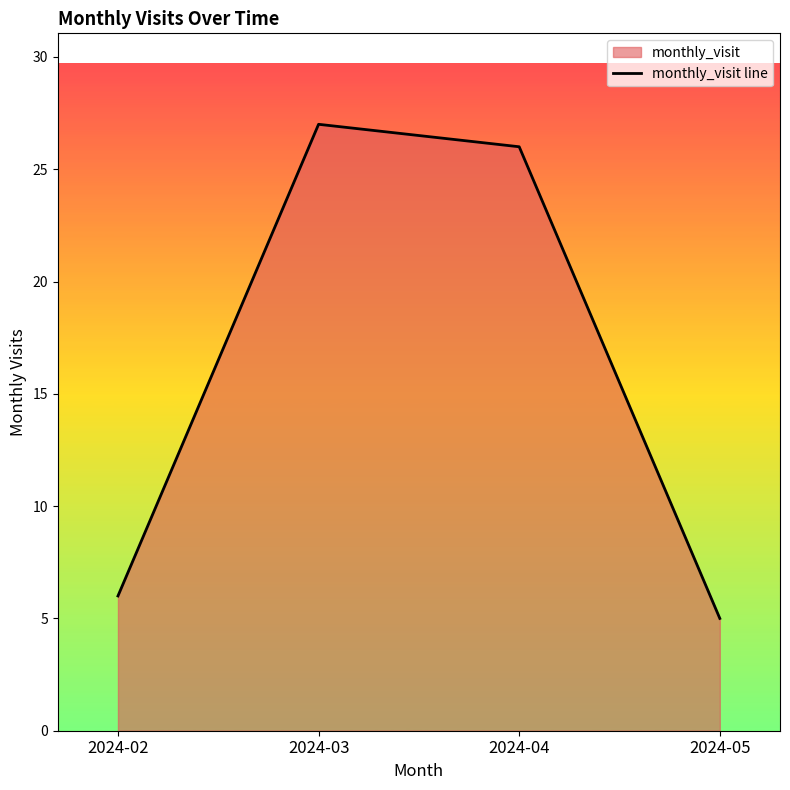

True or false: there are more than 0 points higher than both neighbors.

True